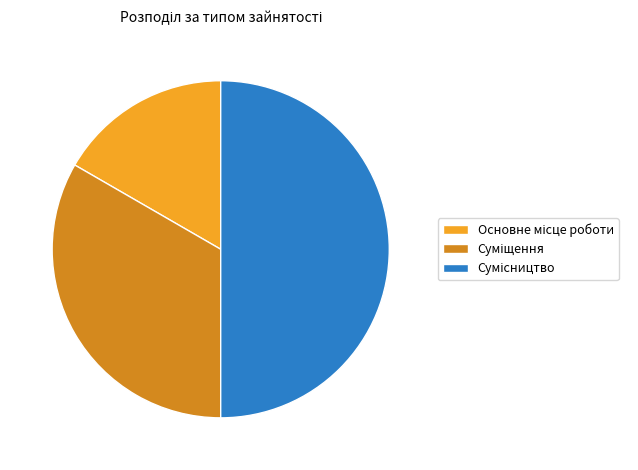

Count the number of slices in the pie.

3